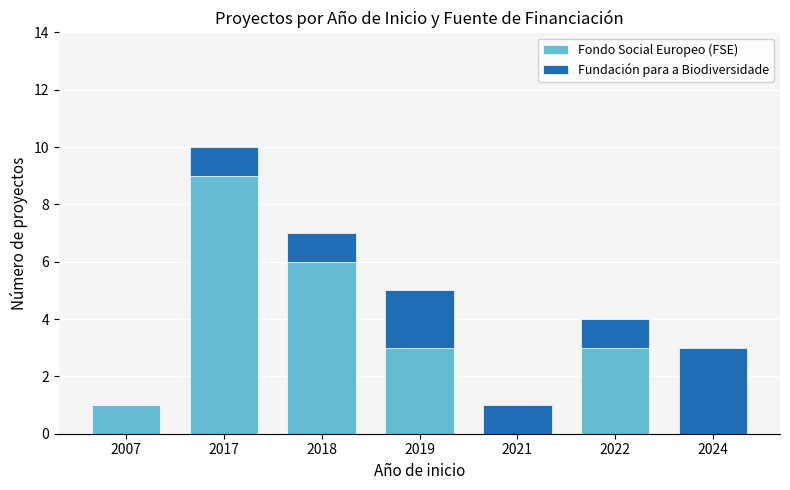

Reading left to right, transcribe the values for Fondo Social Europeo (FSE).

2007=1	2017=9	2018=6	2019=3	2021=0	2022=3	2024=0